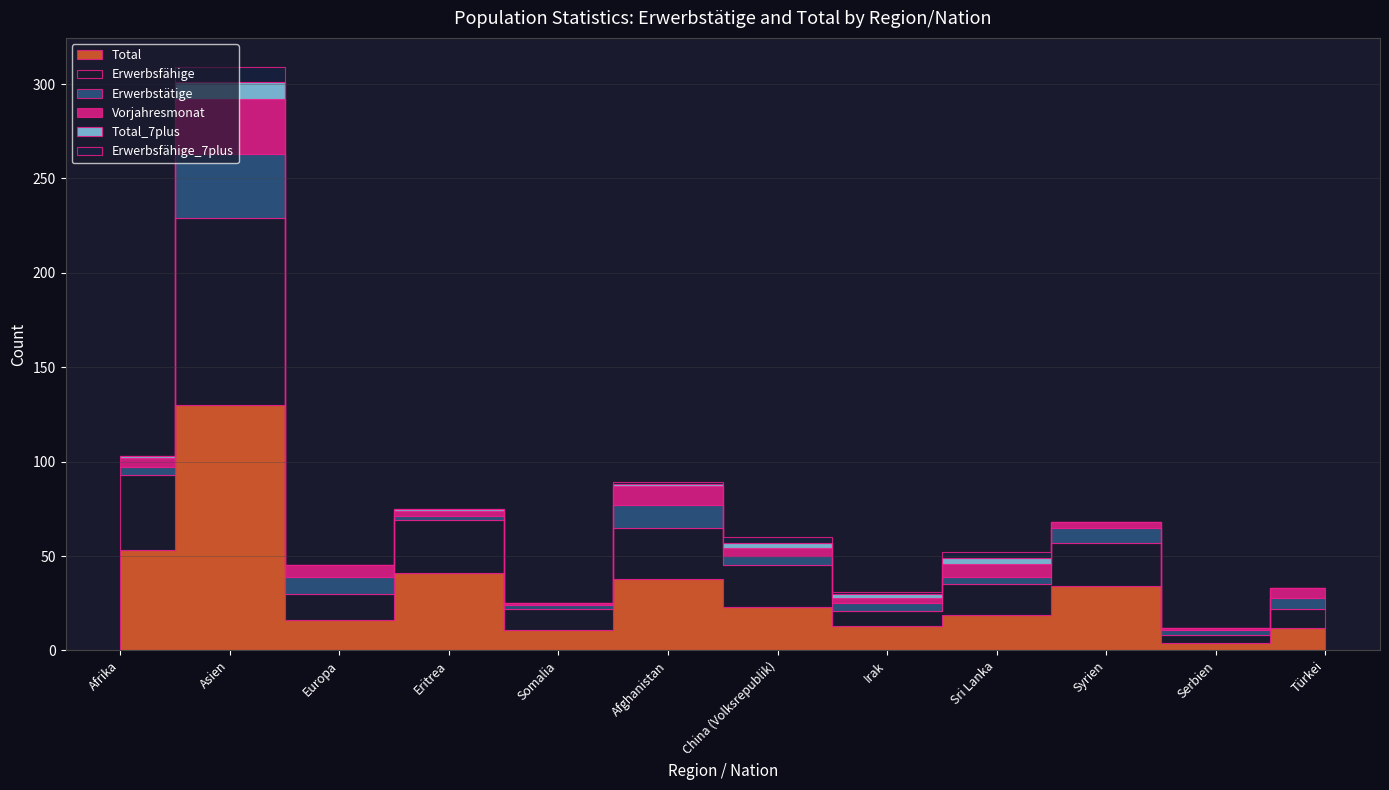

How many series are shown in this chart?

6